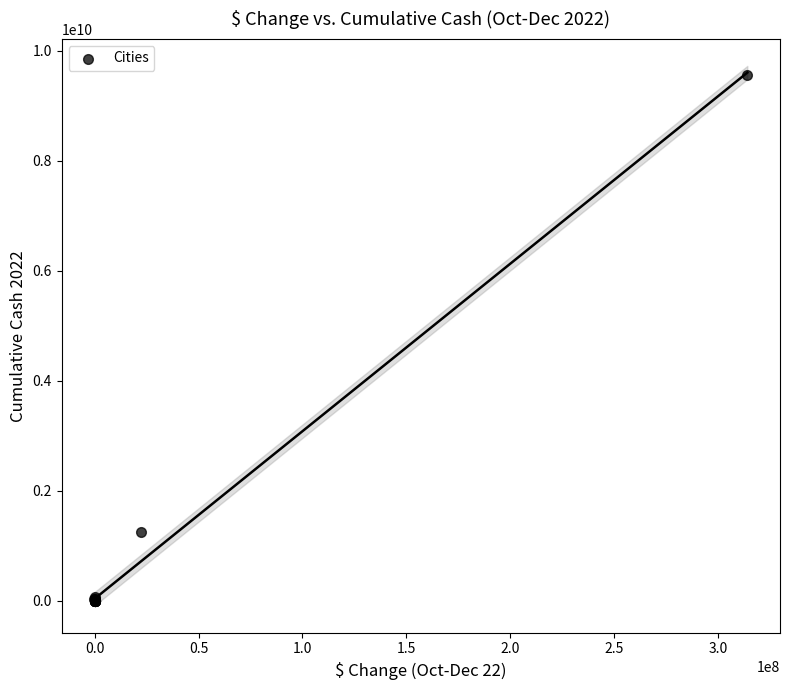

What Y value in the scatter plot is closest to 4783069741?

1241869736.1